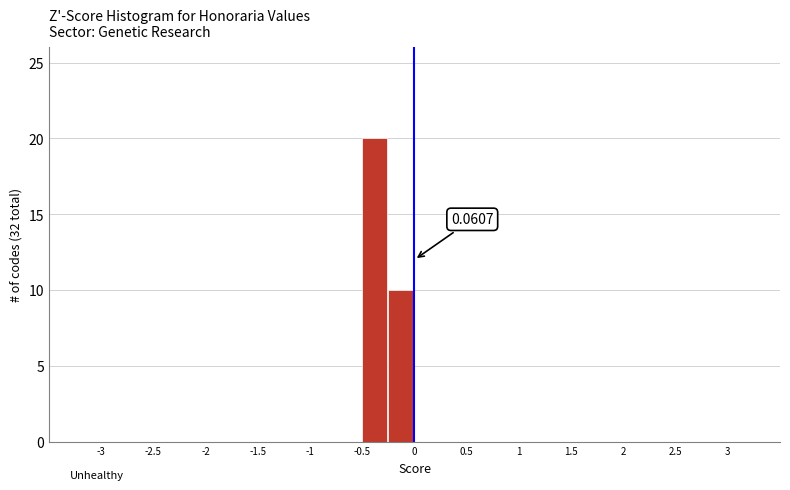

Over which range of the x-axis is the bar tallest?

-0.50 to -0.25